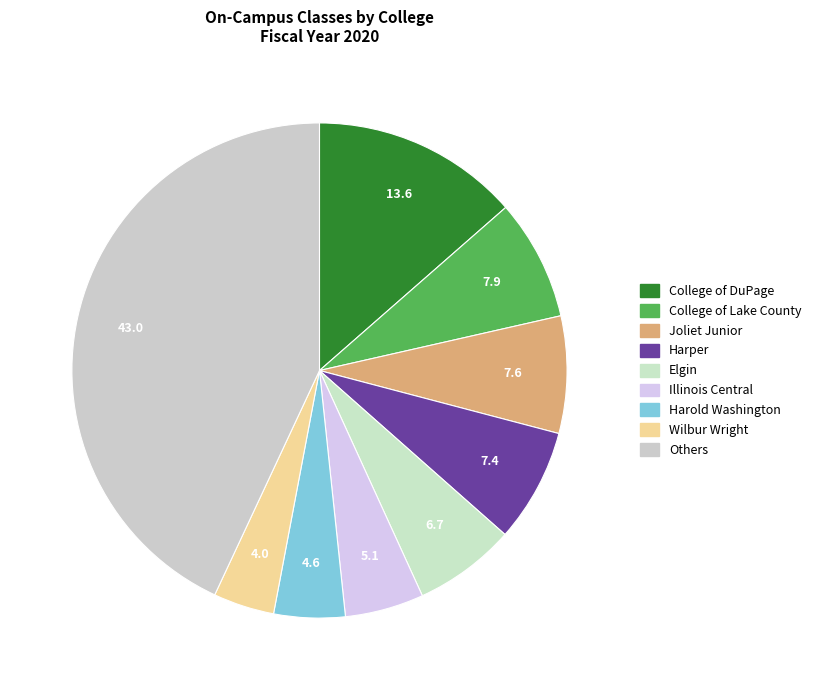

How many slices are in this pie chart?

9